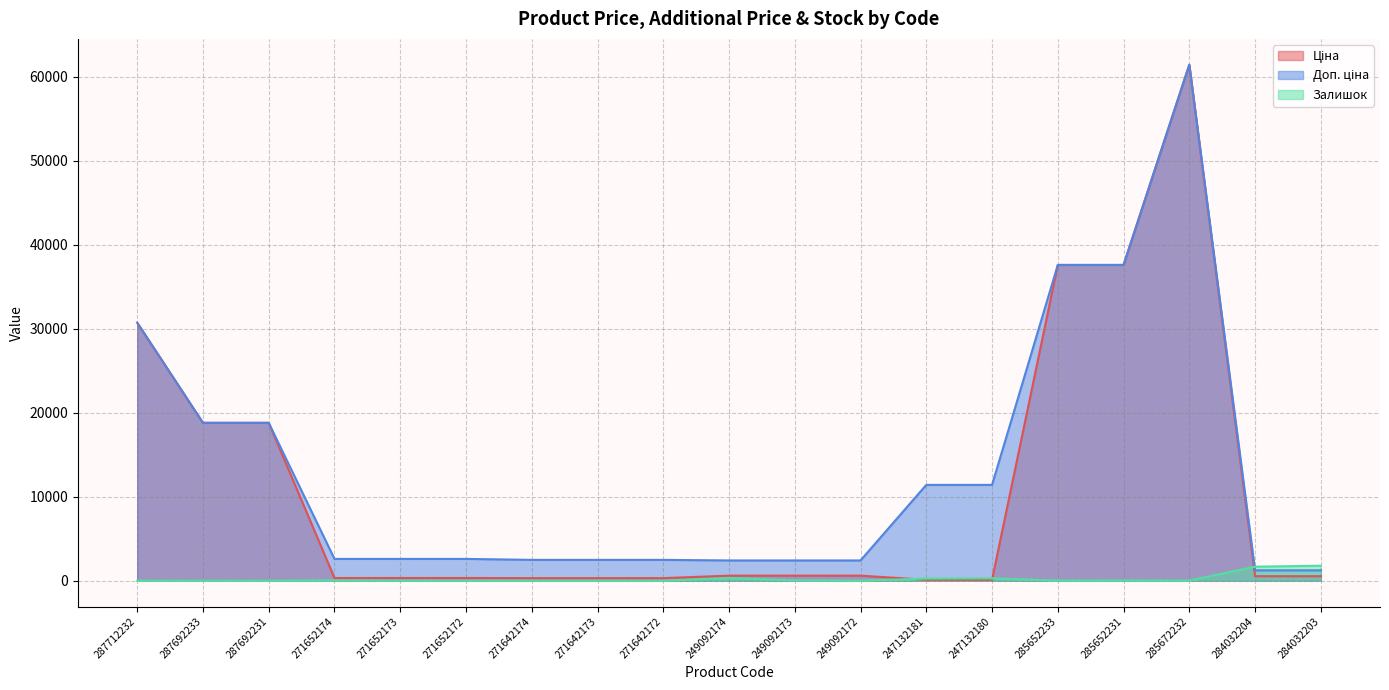

Reading right to left, list all the values displayed in this chart.

Ціна: 539.0	539.0	61434.3	37593.6	37593.6	114.1	114.1	603.7	603.7	603.7	310.3	310.3	310.3	324.8	324.8	324.8	18796.8	18796.8	30717.1
Доп. ціна: 1235.4	1235.4	61434.3	37593.6	37593.6	11410.0	11410.0	2414.8	2414.8	2414.8	2482.4	2482.4	2482.4	2598.3	2598.3	2598.3	18796.8	18796.8	30717.1
Залишок: 1786.0	1674.0	16.0	23.0	13.0	288.0	260.0	0.0	38.0	328.0	4.0	10.0	11.0	4.0	15.0	34.0	0.0	0.0	0.0